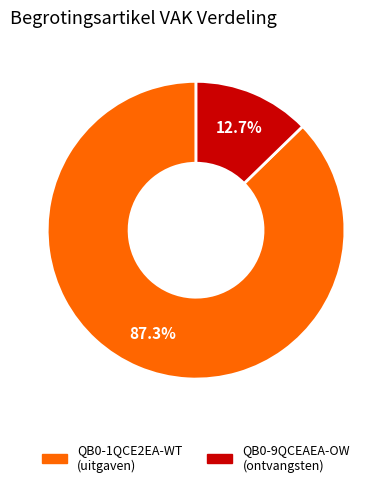

Does any single category account for the majority?

Yes